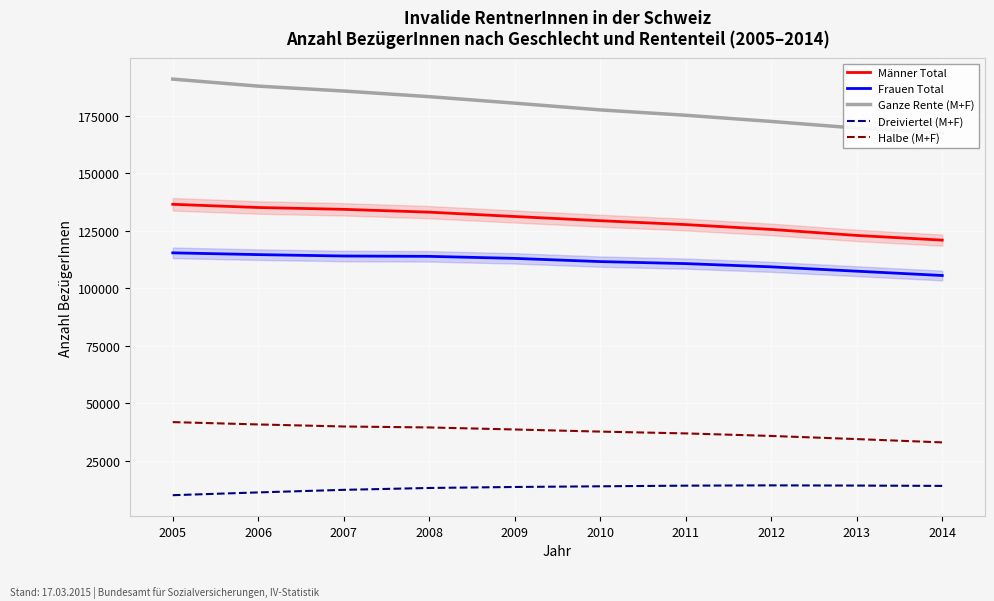

How many categories are shown in the chart?

10